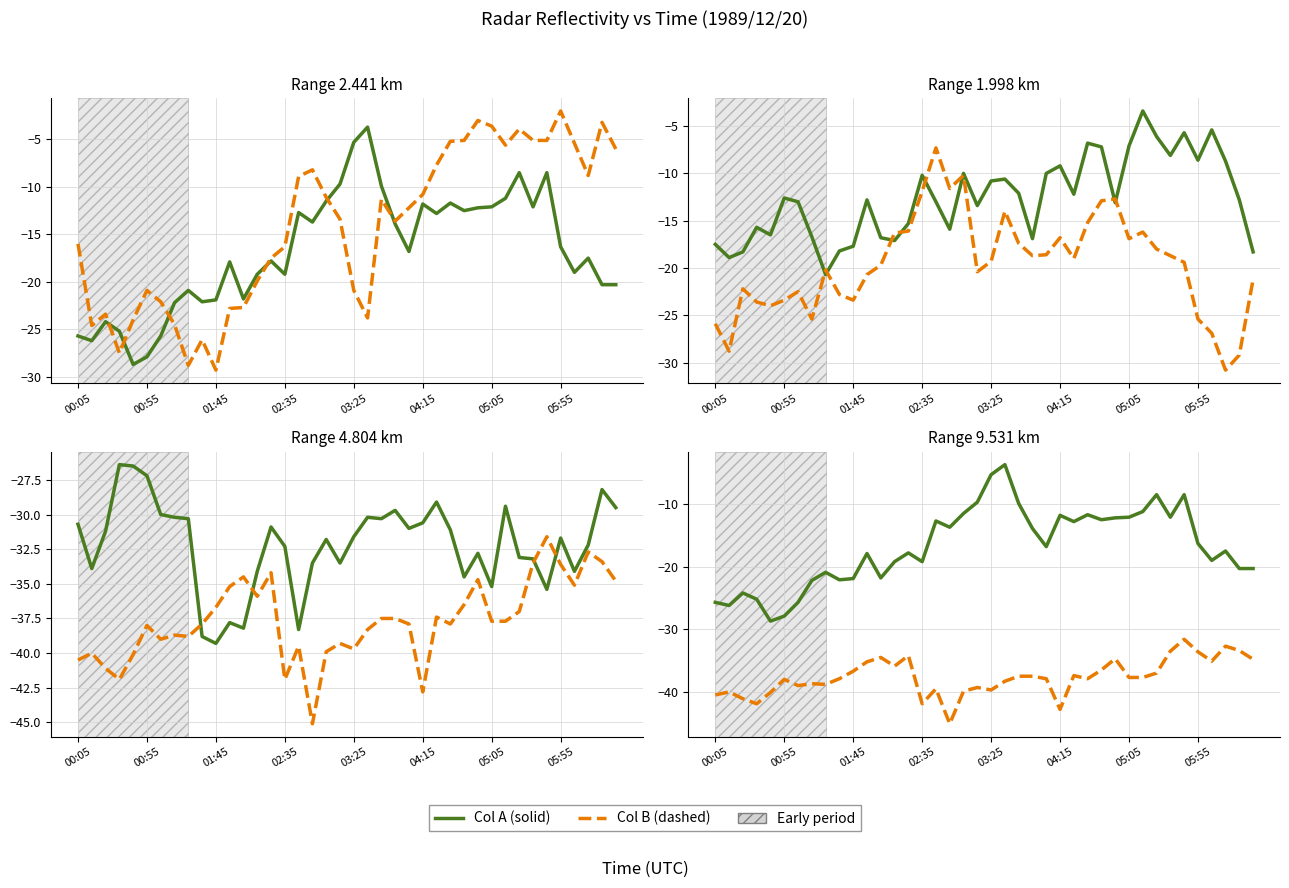

Does the chart display data point markers on the line(s)?

No